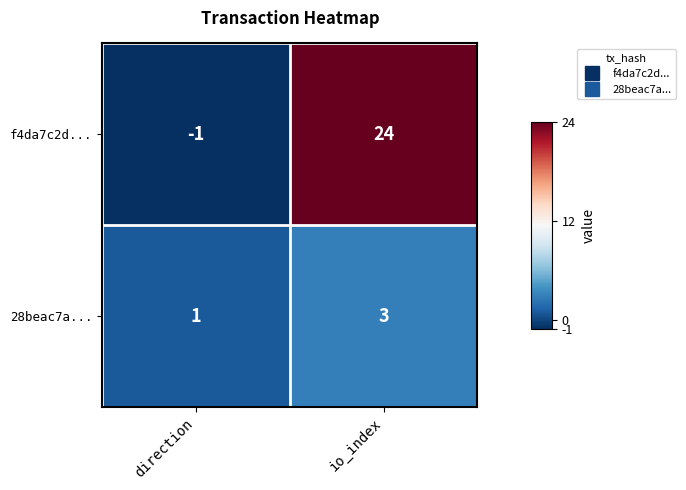

At which category does the chart reach its minimum across all series?

direction